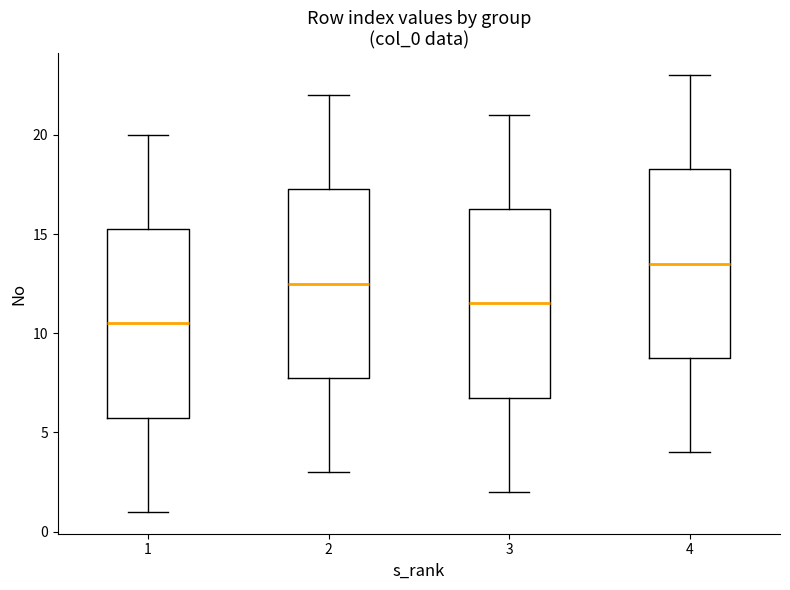

Reading left to right, read every box against the y-axis: the position of its median line, the range the box covers, and the ends of its whiskers. The values are not printed on the chart, so give them approximately, as read against the axis.

1: median 10.5, box 6.0 to 15.5, whiskers 1.0 to 20.0
2: median 12.5, box 8.0 to 17.5, whiskers 3.0 to 22.0
3: median 11.5, box 7.0 to 16.5, whiskers 2.0 to 21.0
4: median 13.5, box 9.0 to 18.5, whiskers 4.0 to 23.0